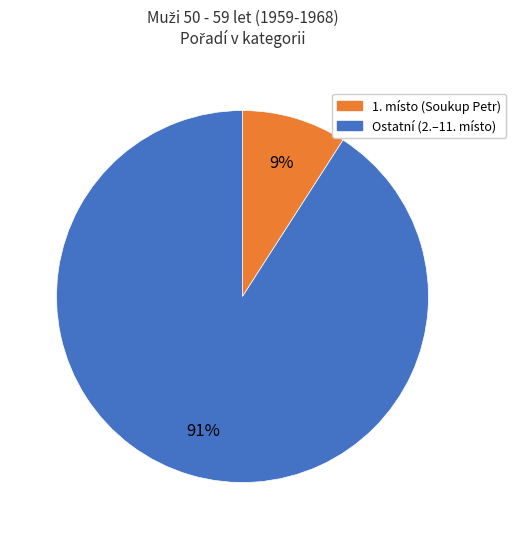

To the nearest percent, what is the difference between the largest and smallest slice percentages?

82%